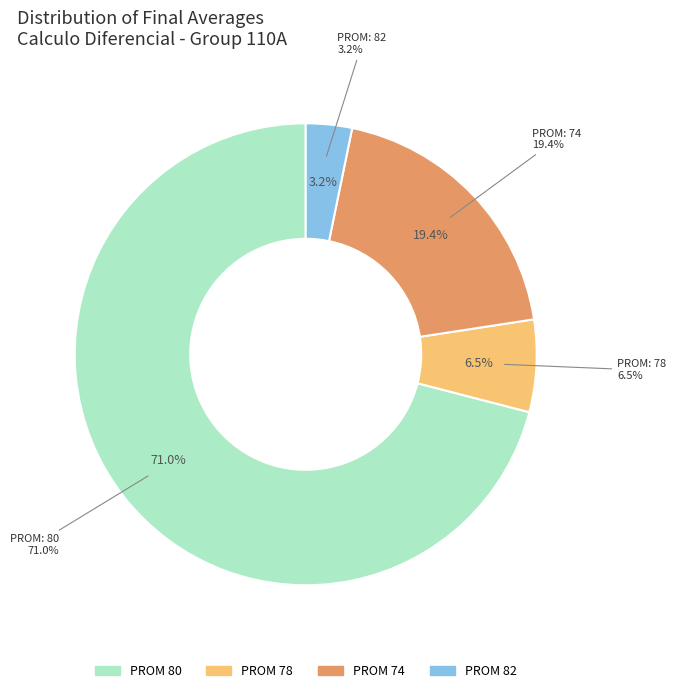

Approximately how many times larger is the value at 78 compared to 80?

0.1